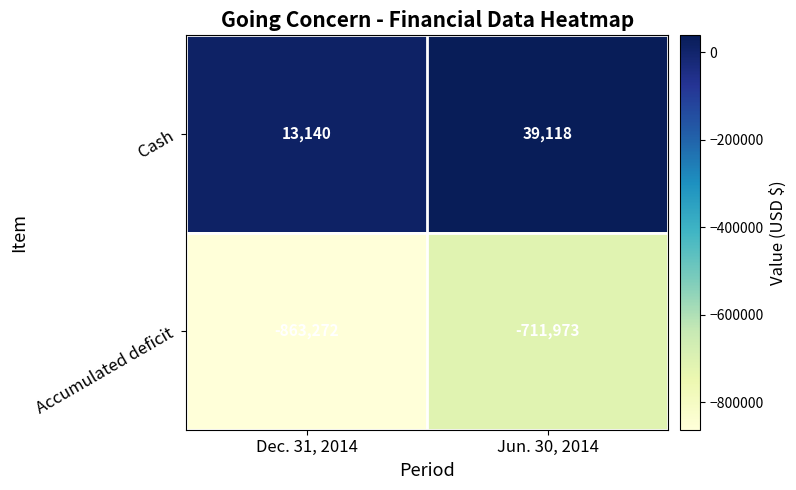

Is it true that Accumulated deficit equals -863272 at Dec. 31, 2014?

True